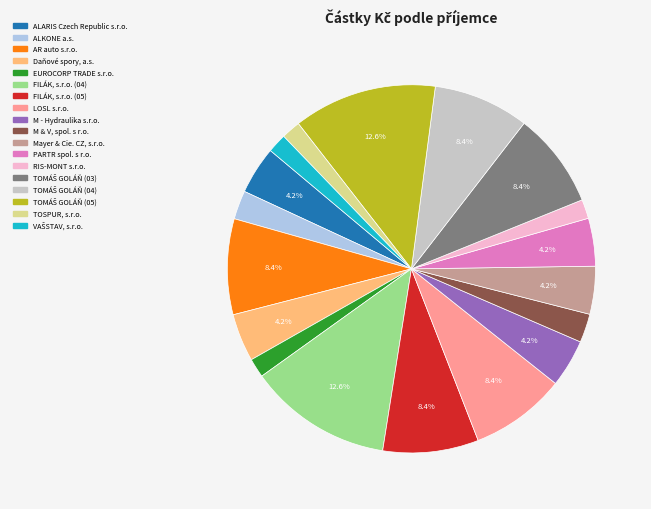

What portion of the pie excludes LOSL s.r.o.?

91.6%